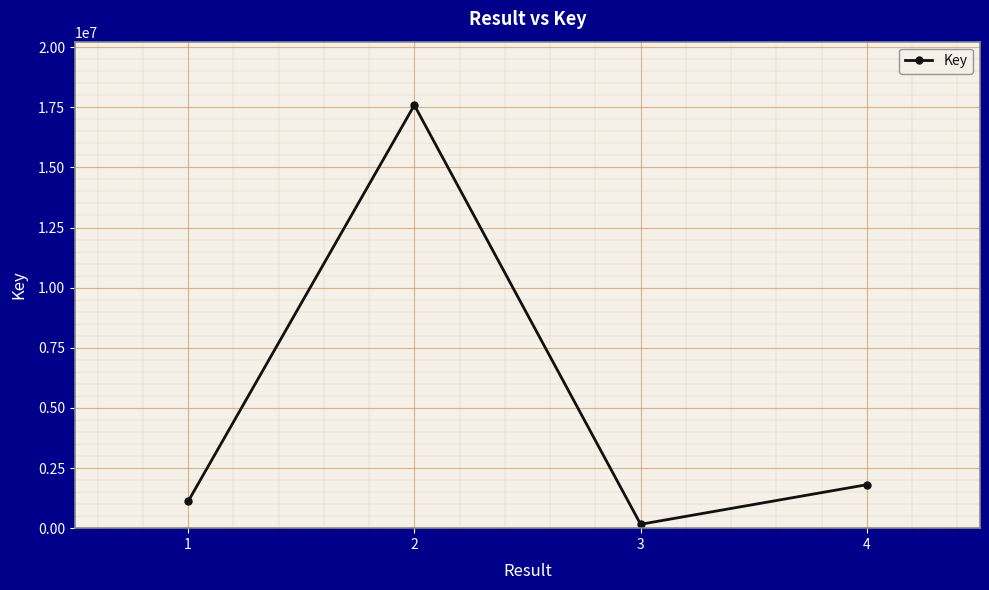

Count the number of categories in the chart.

4